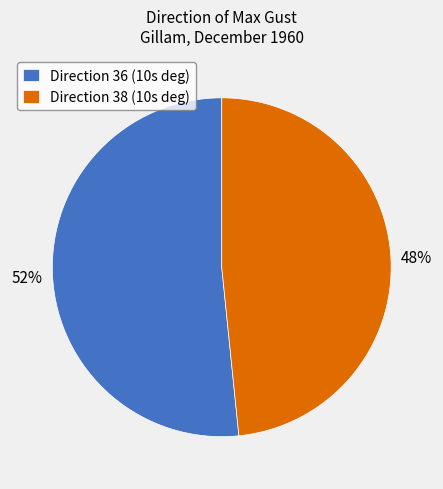

How many segments does this pie chart have?

2